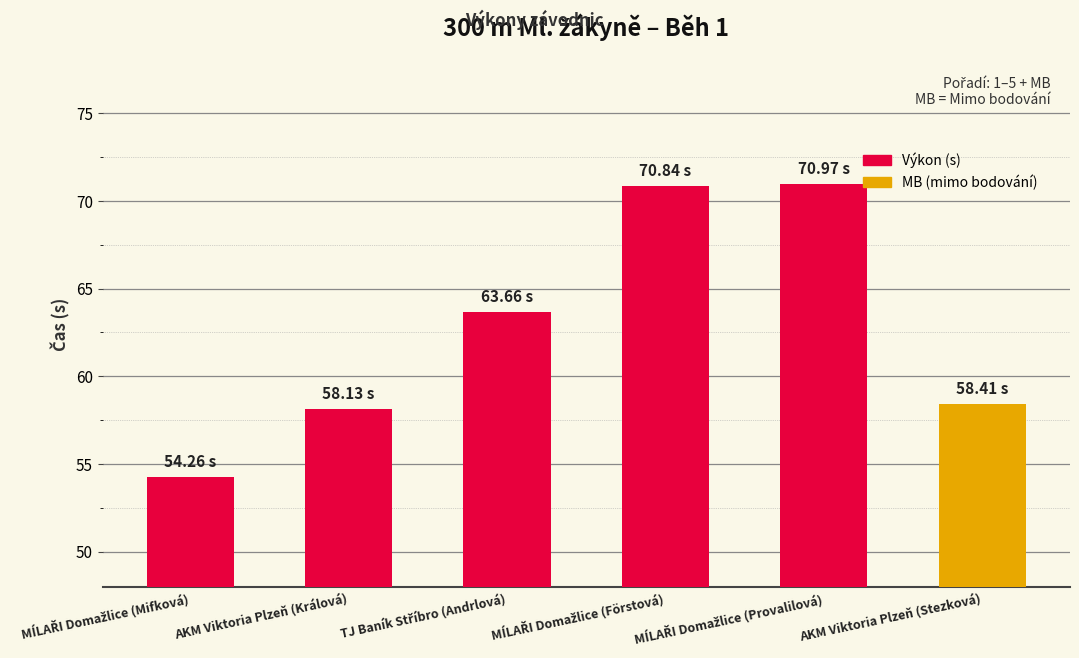

What is the greatest value displayed?

71.0